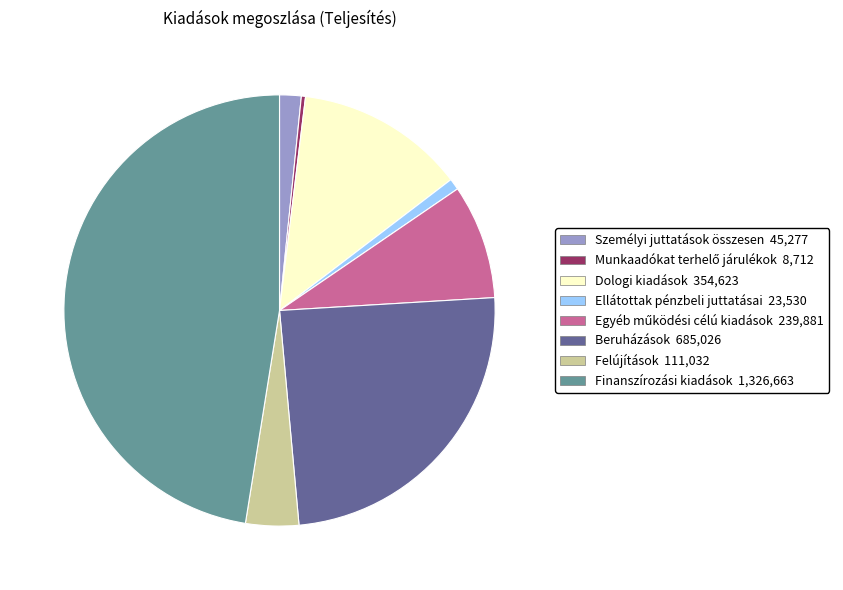

Do Személyi juttatások összesen and Beruházások together represent more than half of the pie?

No